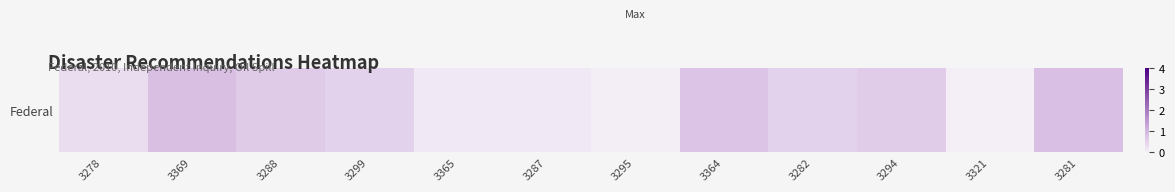

Which category has the highest value across all series?

3281